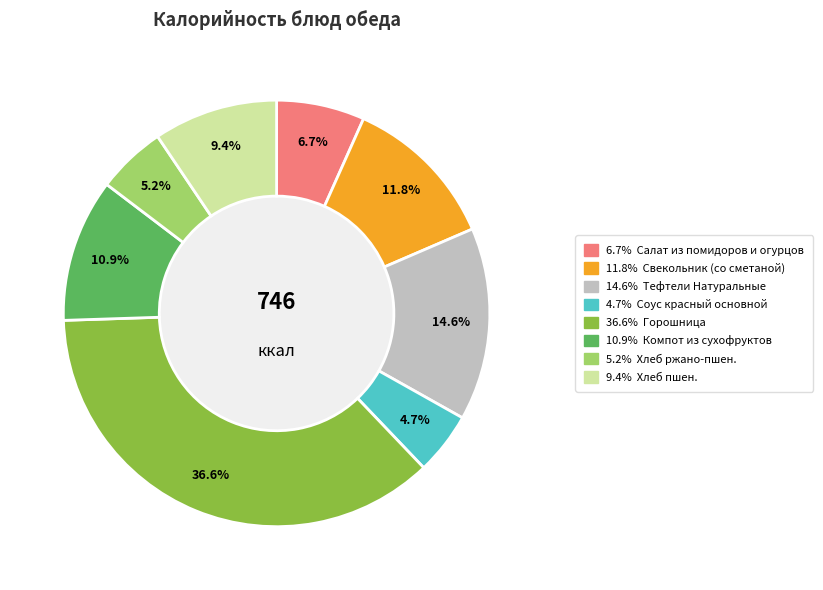

Is there a majority slice in this chart?

No